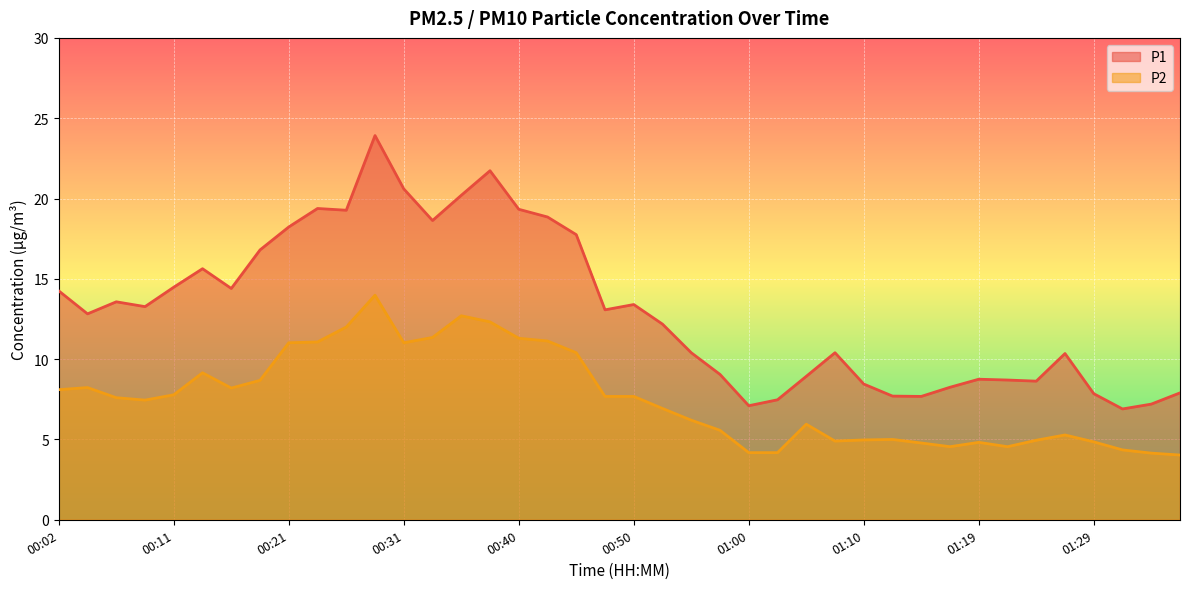

True or false: P1 and P2 intersect in this chart.

False